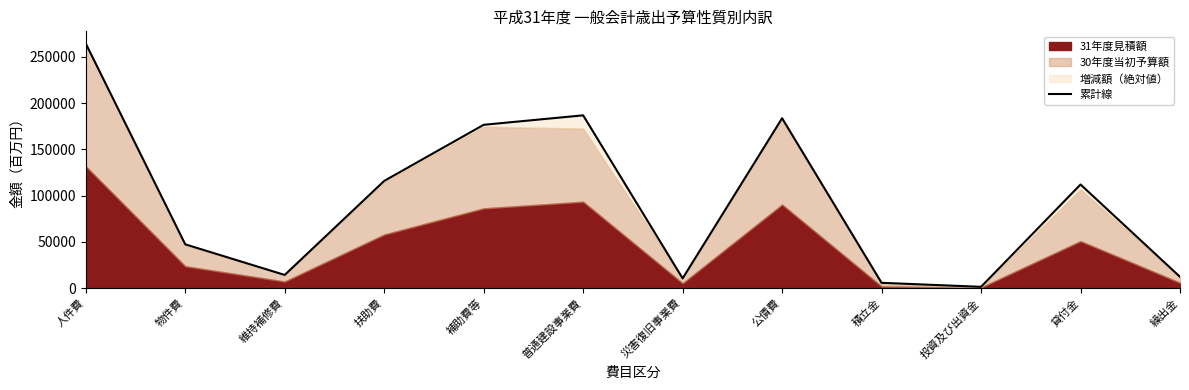

What is the average value?

94201